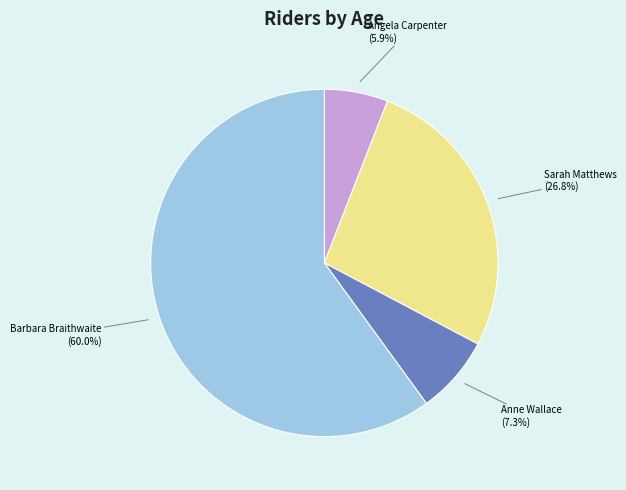

Does any single category account for the majority?

Yes